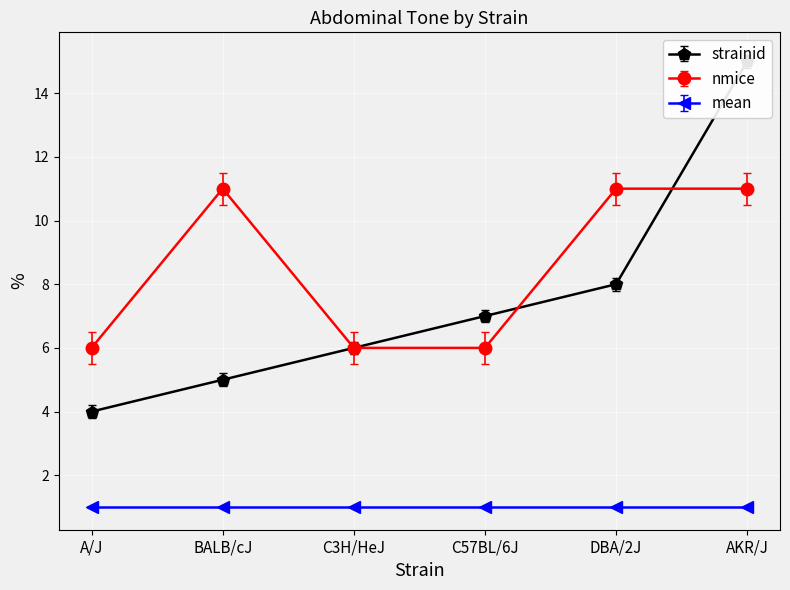

How many lines are shown in the chart?

2